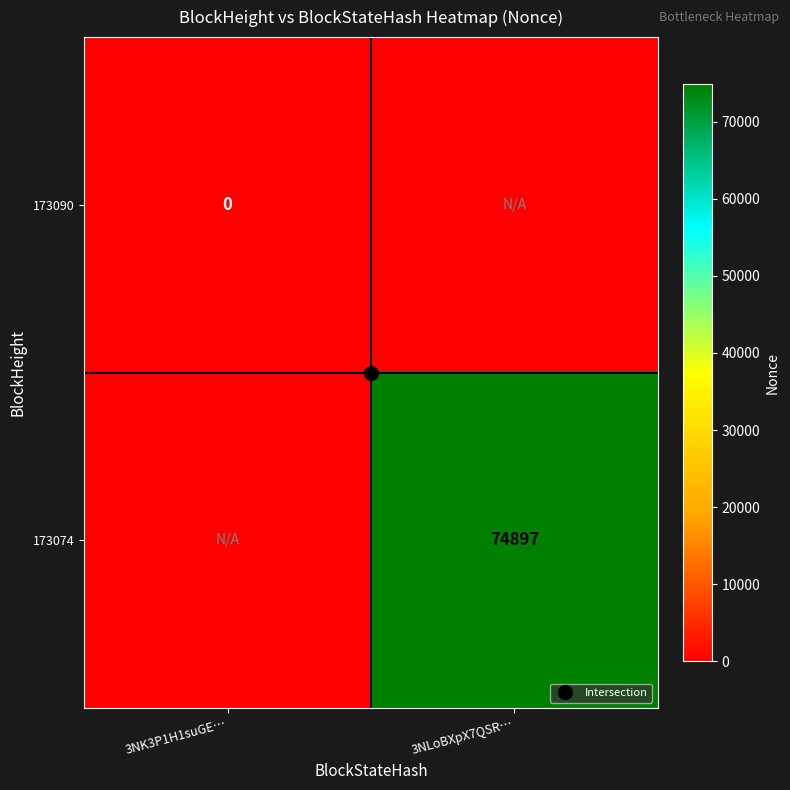

What is the total value across all series at 3NLoBXpX7QSR…?

74897